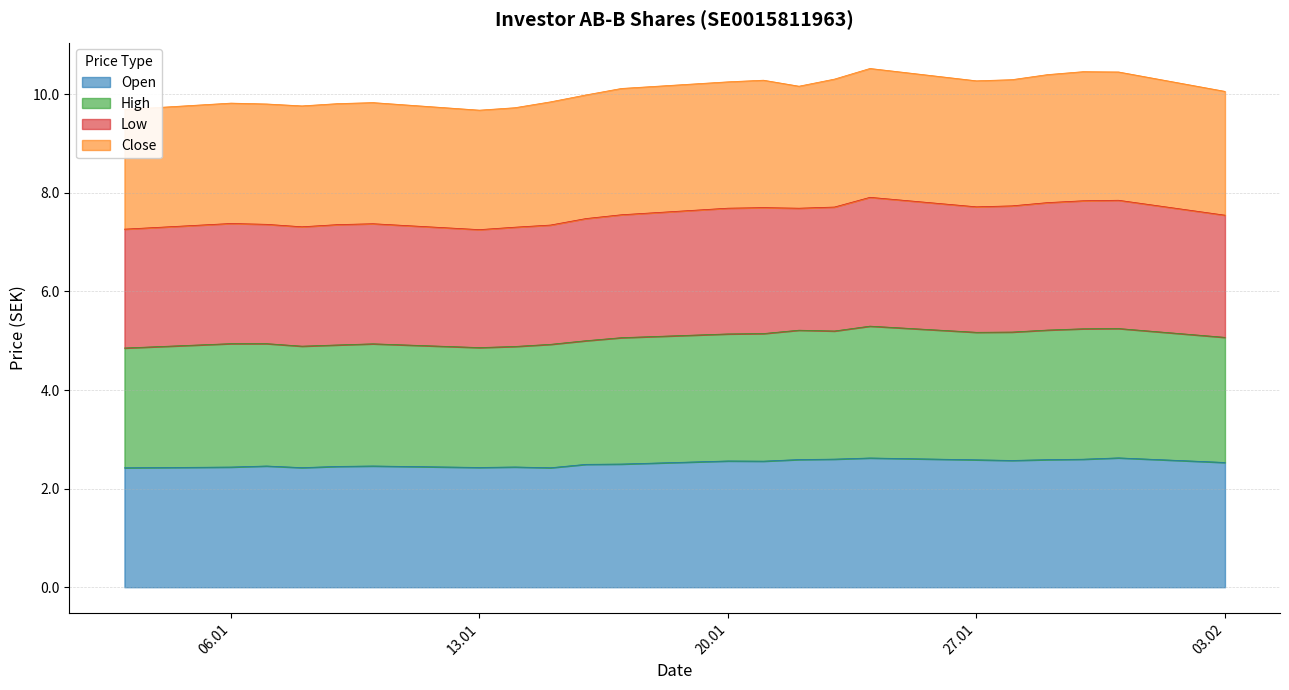

Where is the first local maximum for Open?

07.01.2025